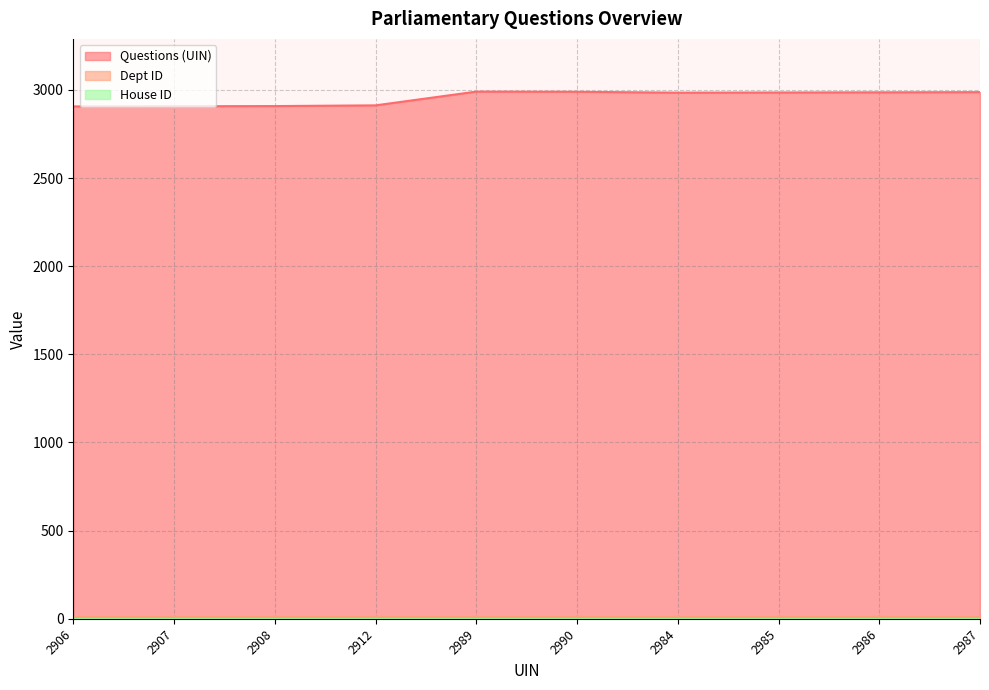

What is the value of the House ID point at the 10th from the left?

1